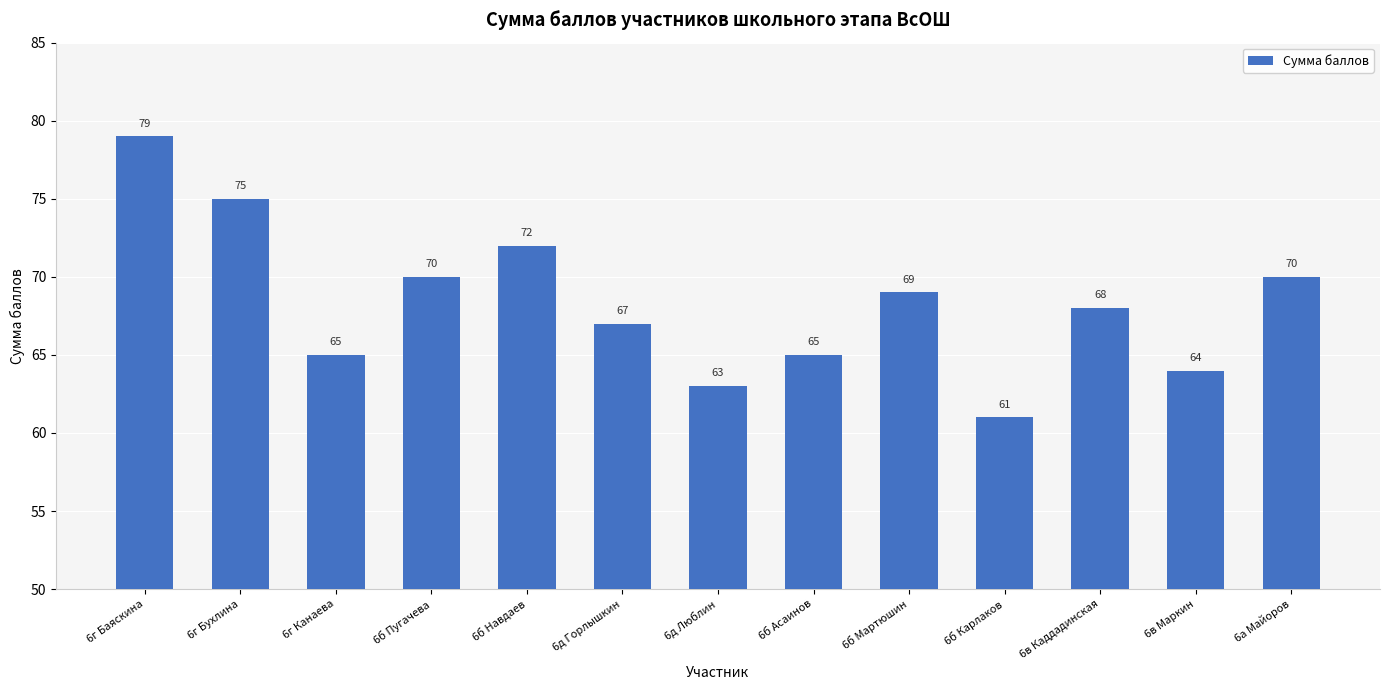

Approximately how many times larger is the value at 6б Карлаков compared to 6в Каддадинская?

0.9